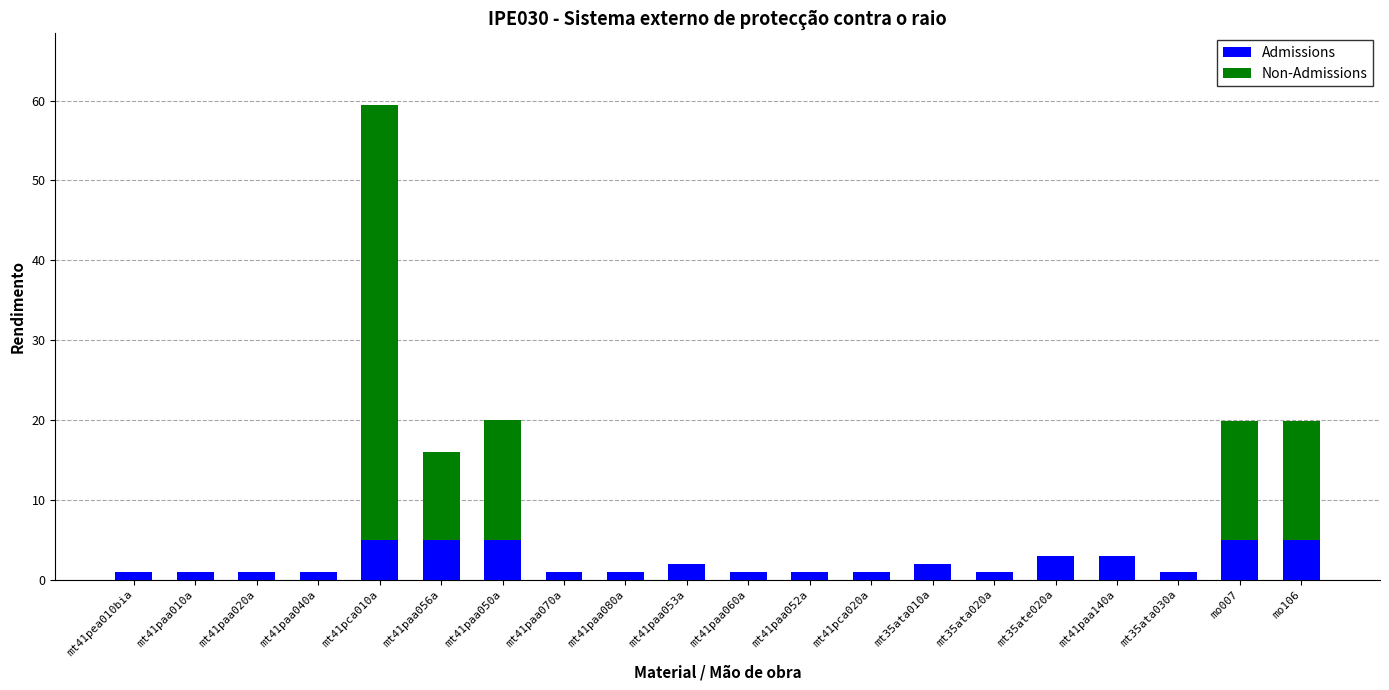

True or false: Admissions has a value of 1.0 at mt41paa010a.

True